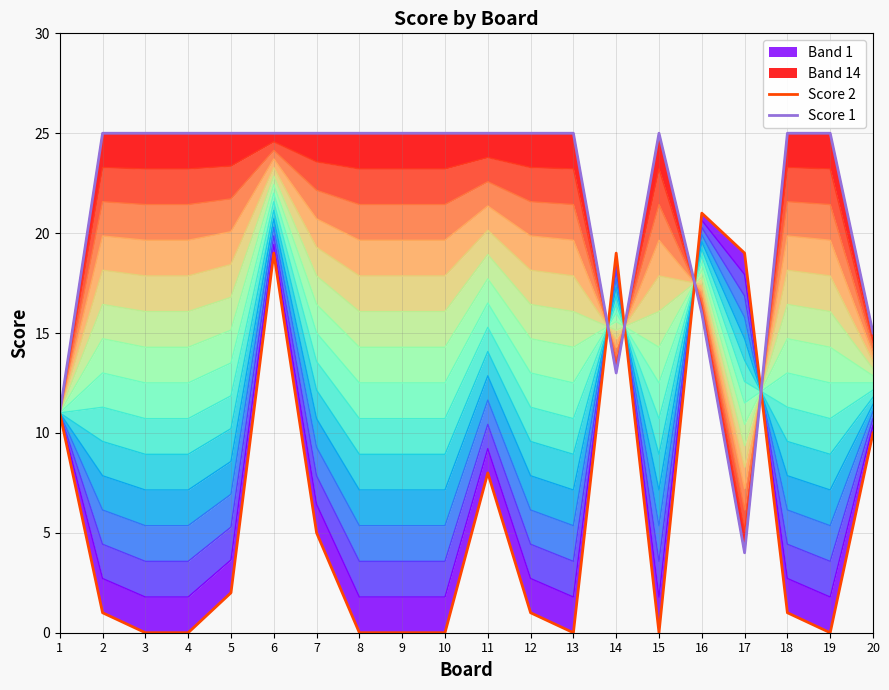

Reading left to right, list all the values displayed in this chart.

Score 2: 1=11	2=1	3=0	4=0	5=2	6=19	7=5	8=0	9=0	10=0	11=8	12=1	13=0	14=19	15=0	16=21	17=19	18=1	19=0	20=10
Score 1: 1=11	2=25	3=25	4=25	5=25	6=25	7=25	8=25	9=25	10=25	11=25	12=25	13=25	14=13	15=25	16=16	17=4	18=25	19=25	20=15